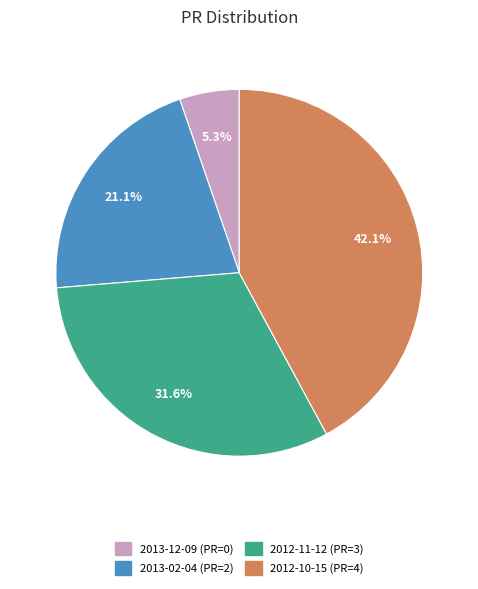

Combined, what portion of the pie is 2013-12-09 (PR=0) and 2012-10-15 (PR=4)?

47.4%